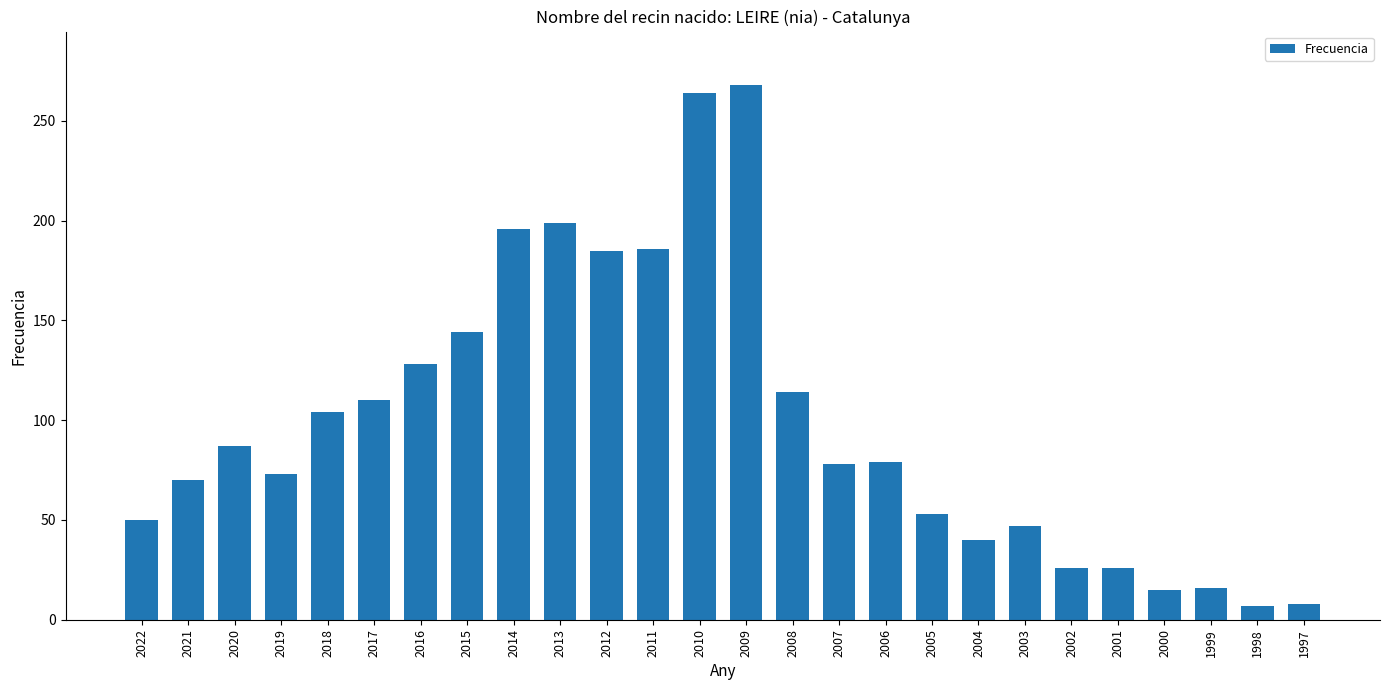

The chart shows a value of 10 at 2003. True or false?

False